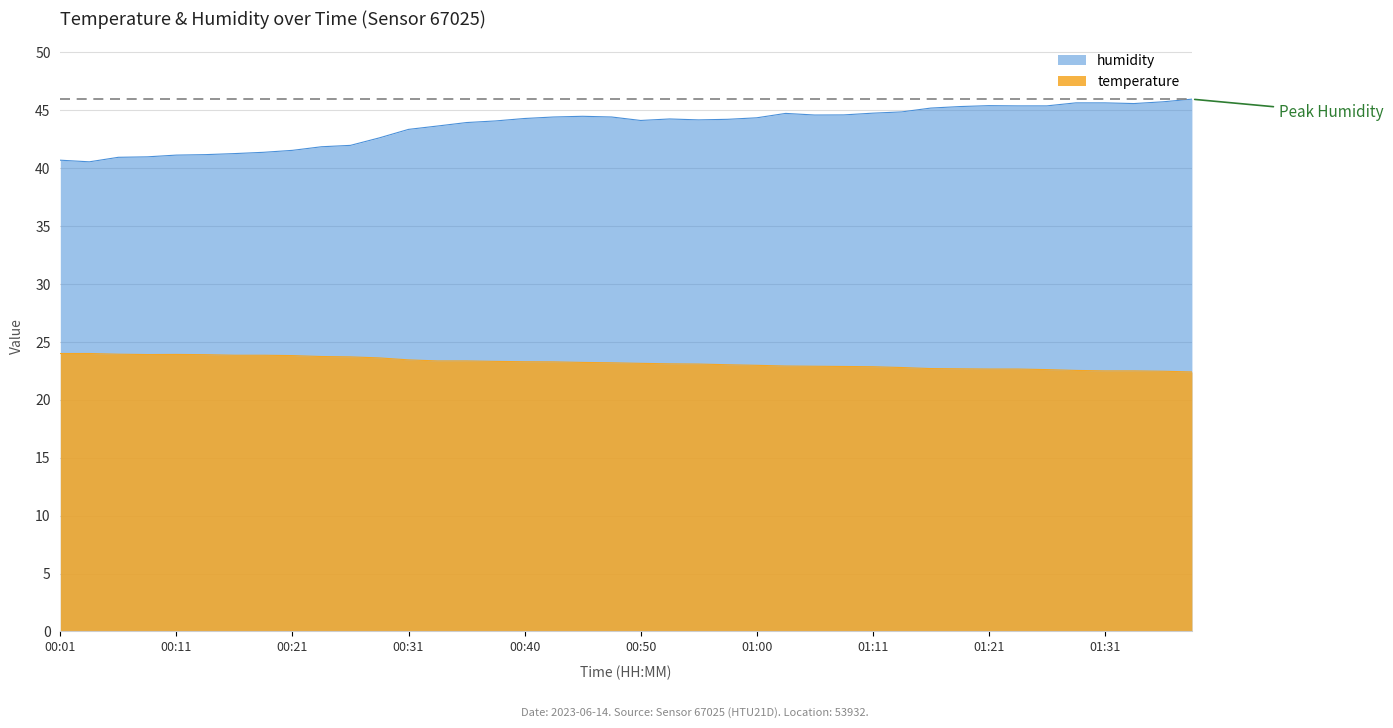

What are all the series names shown in the legend?

humidity, temperature